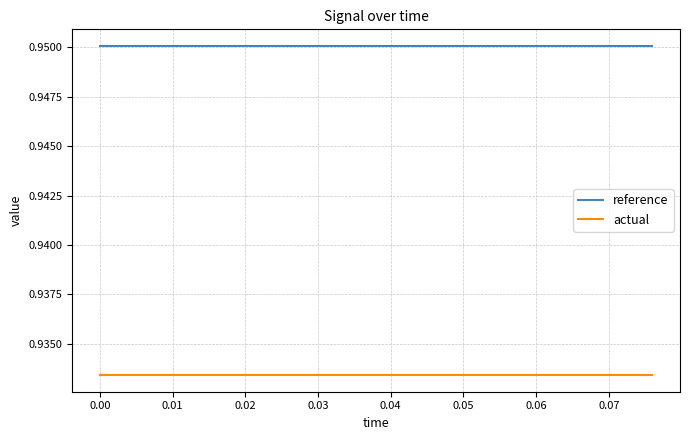

Which series has the largest total across all categories?

reference